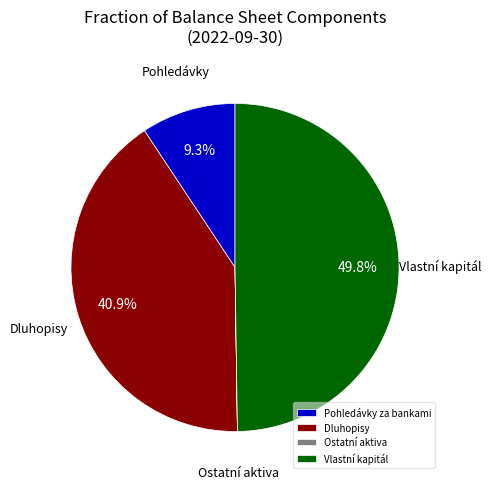

What percentage do Vlastní kapitál and Dluhopisy together represent?

90.7%